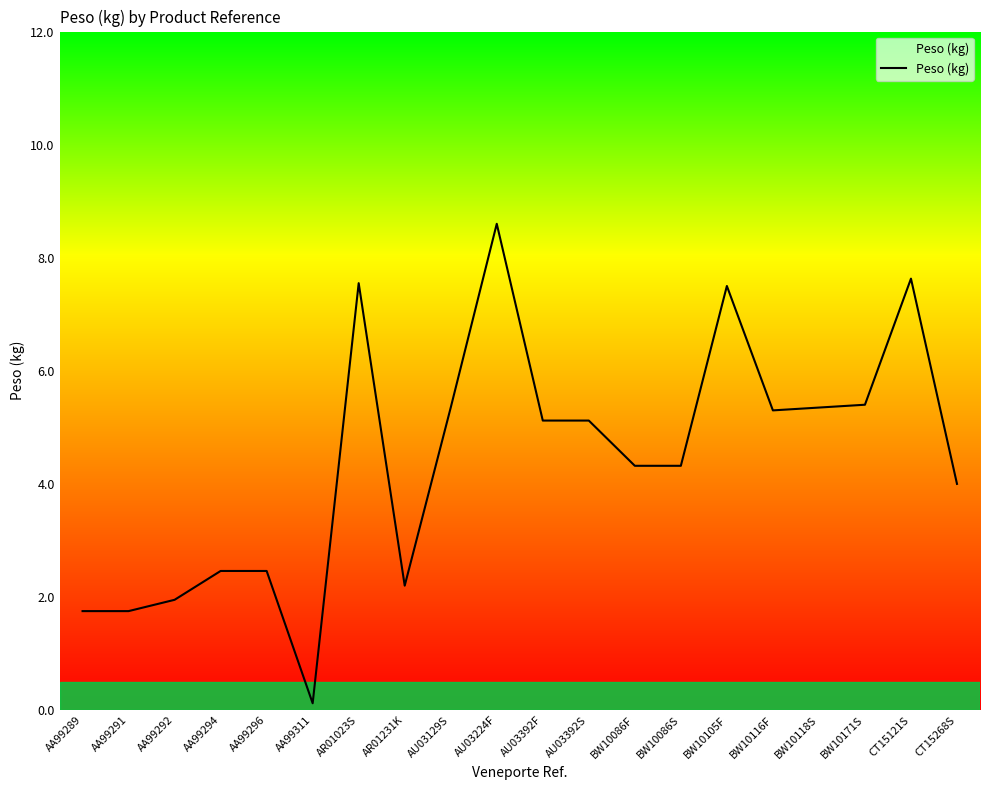

What is the average value?

4.4